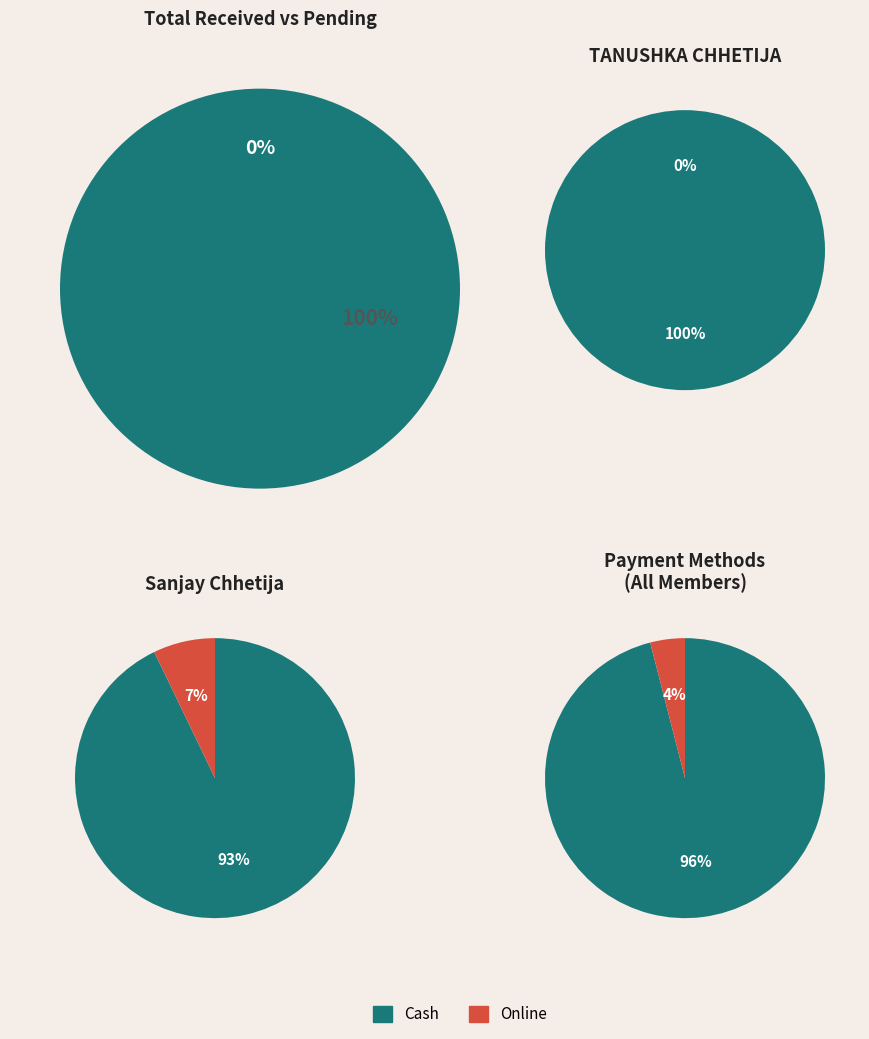

To the nearest percent, what portion does Sanjay Chhetija represent?

100%